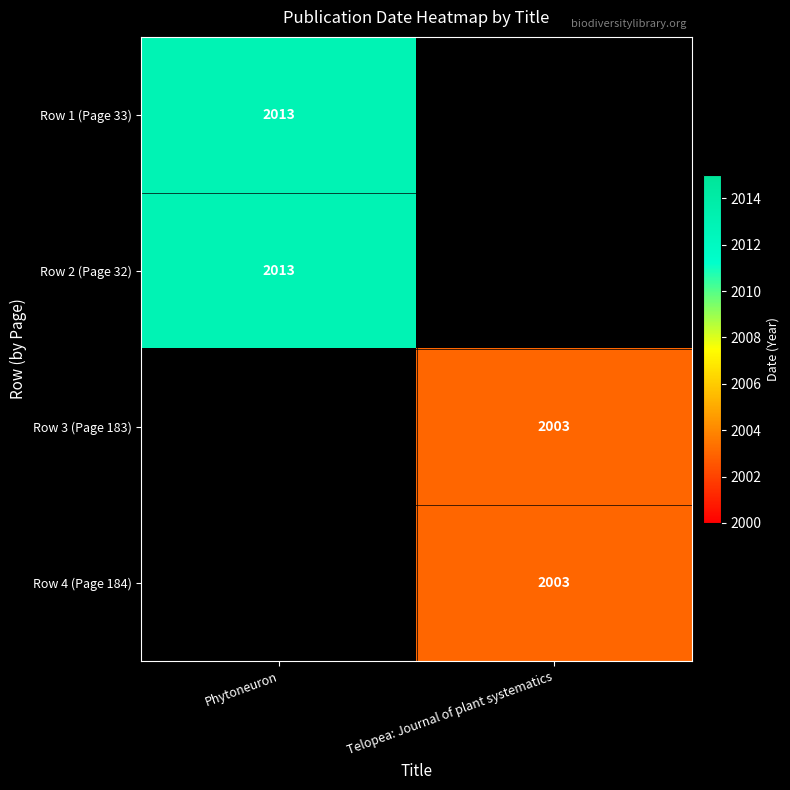

Which category has the highest value across all series?

Phytoneuron